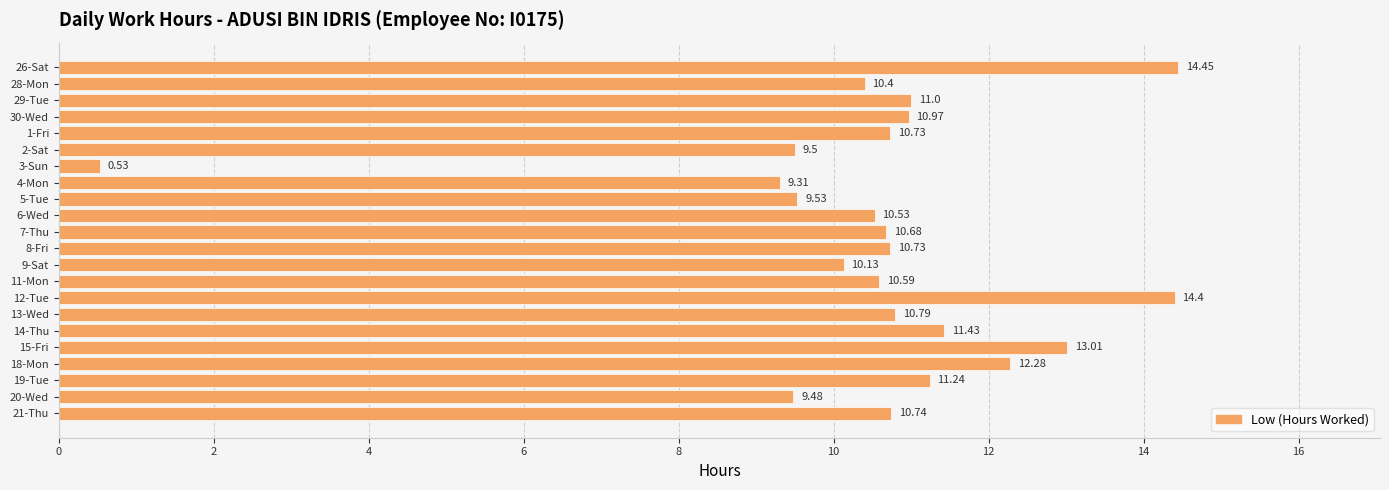

What is the average value?

10.6